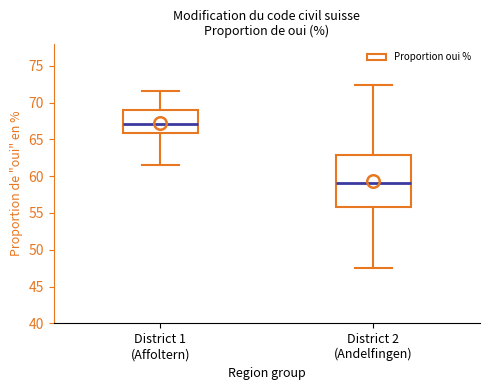

Reading left to right, transcribe this box plot: for each box, give where its median line is, the range the box spans, and where its two whiskers end, as read against the y-axis. The values are not printed on the chart, so give them approximately, as read against the axis.

District 1 (Affoltern): median 67.0, box 66.0 to 69.0, whiskers 61.5 to 71.5
District 2 (Andelfingen): median 59.0, box 56.0 to 63.0, whiskers 47.5 to 72.5